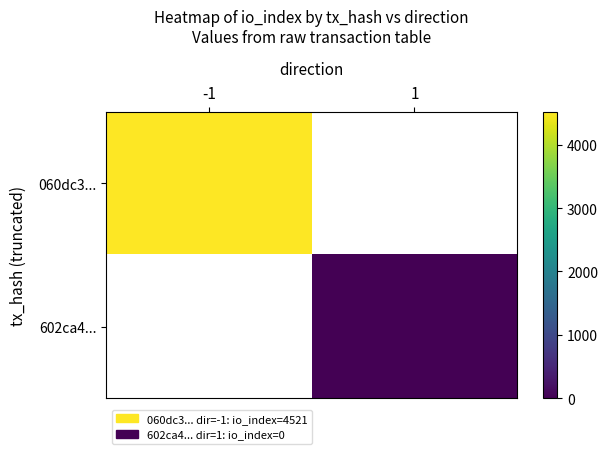

Which category has the lowest value across all series?

1